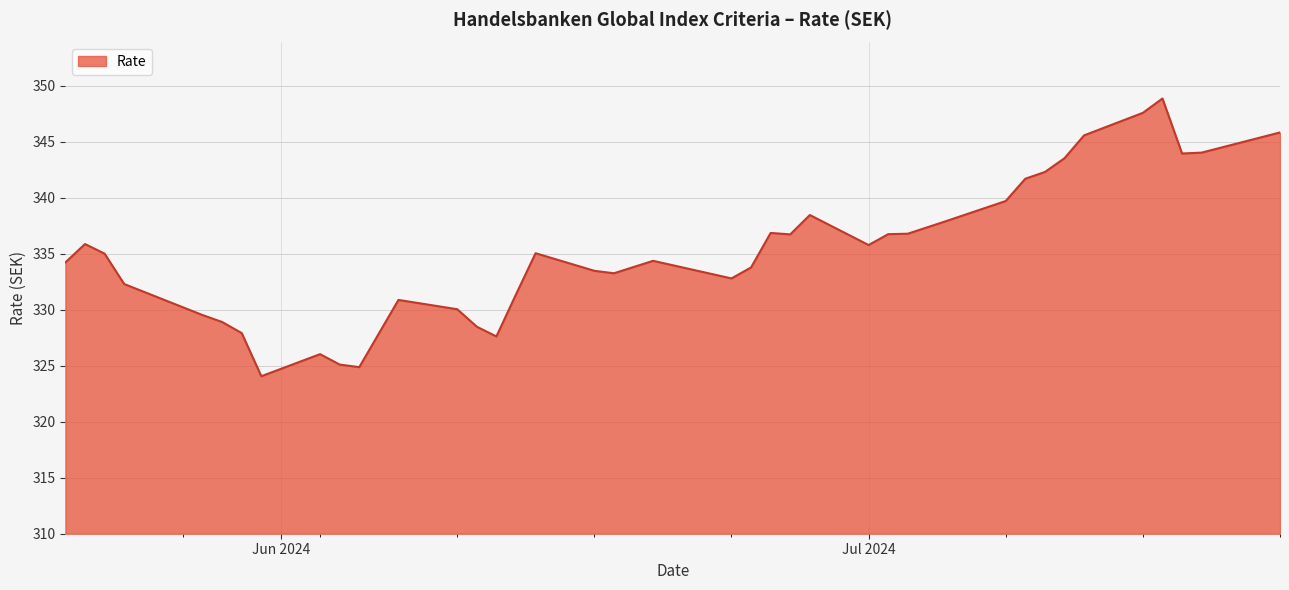

What is the difference between the maximum and minimum values?

24.8